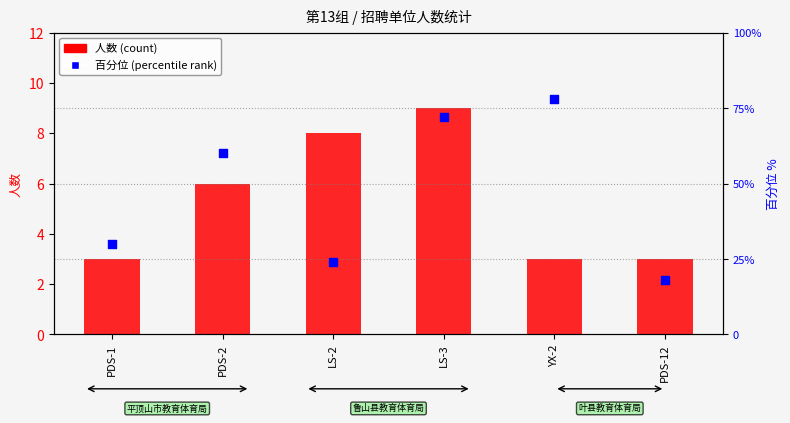

Which series has the largest total across all categories?

百分位 (percentile rank)